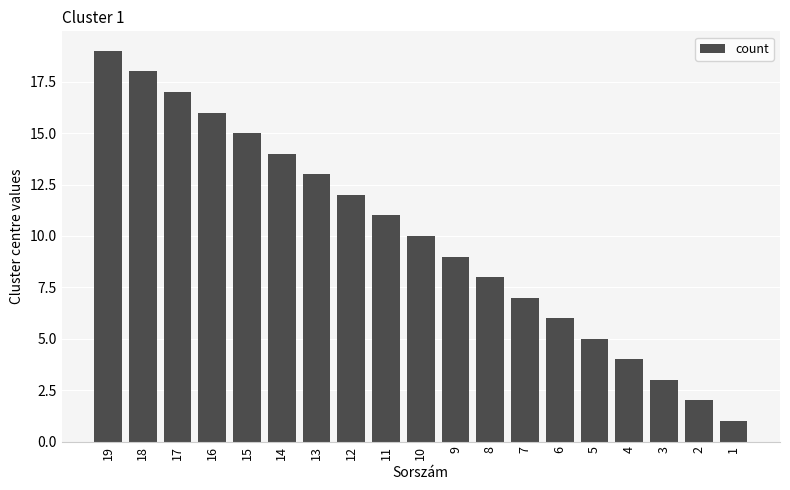

At which label does the data first exceed 10?

19